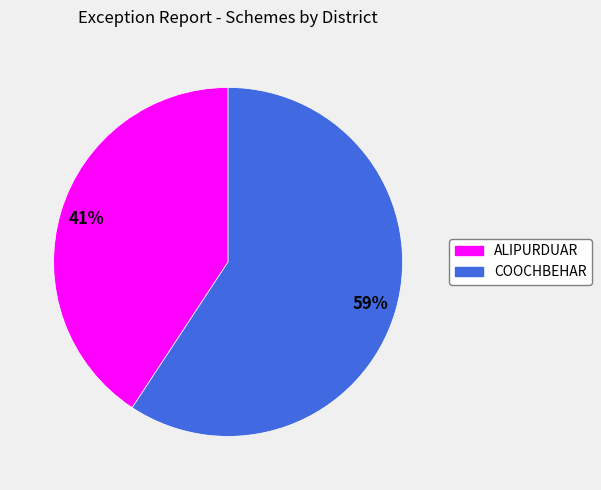

To the nearest percent, what portion does ALIPURDUAR represent?

41%